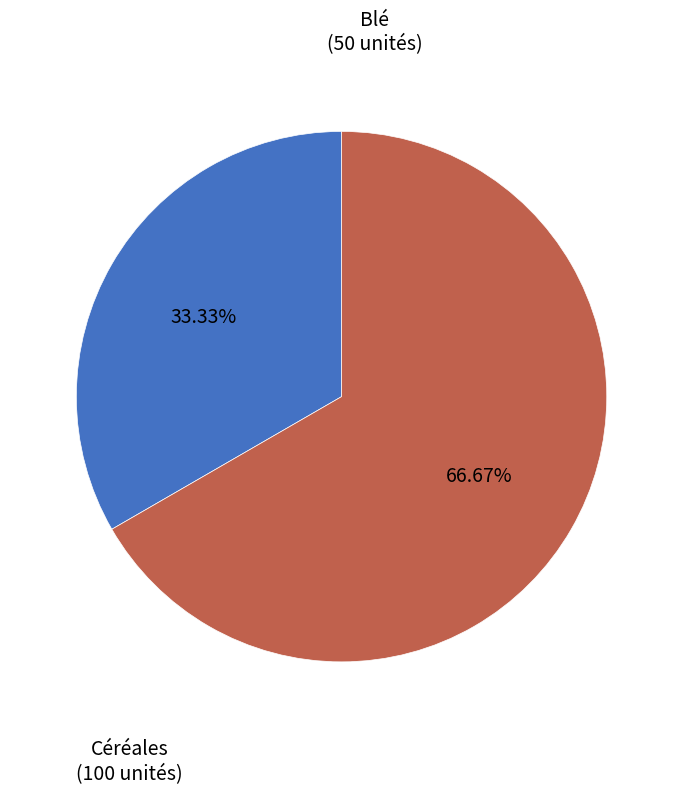

Is it true that Céréales is 67% of the pie?

True